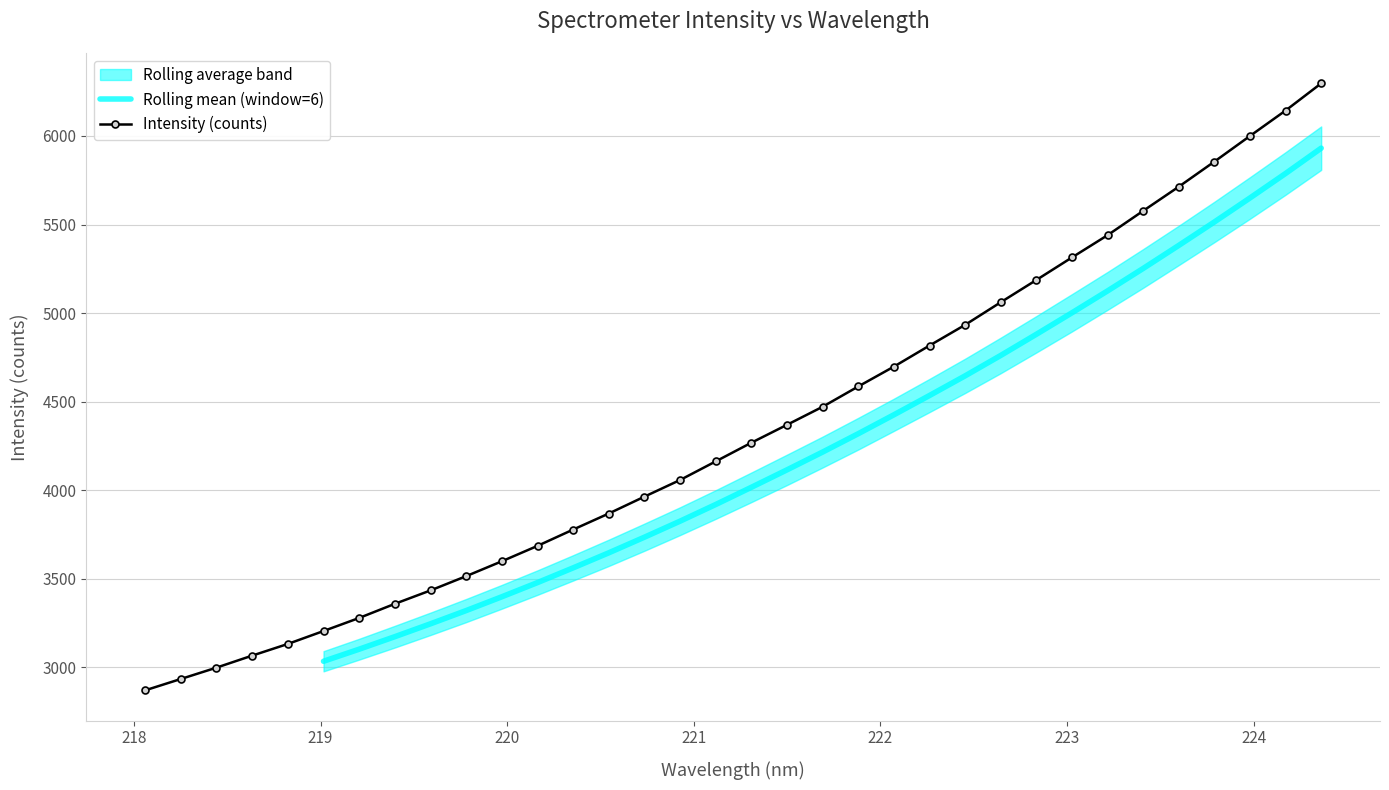

What is the ratio of the value at 220.5444 to the value at 223.9802?

0.6